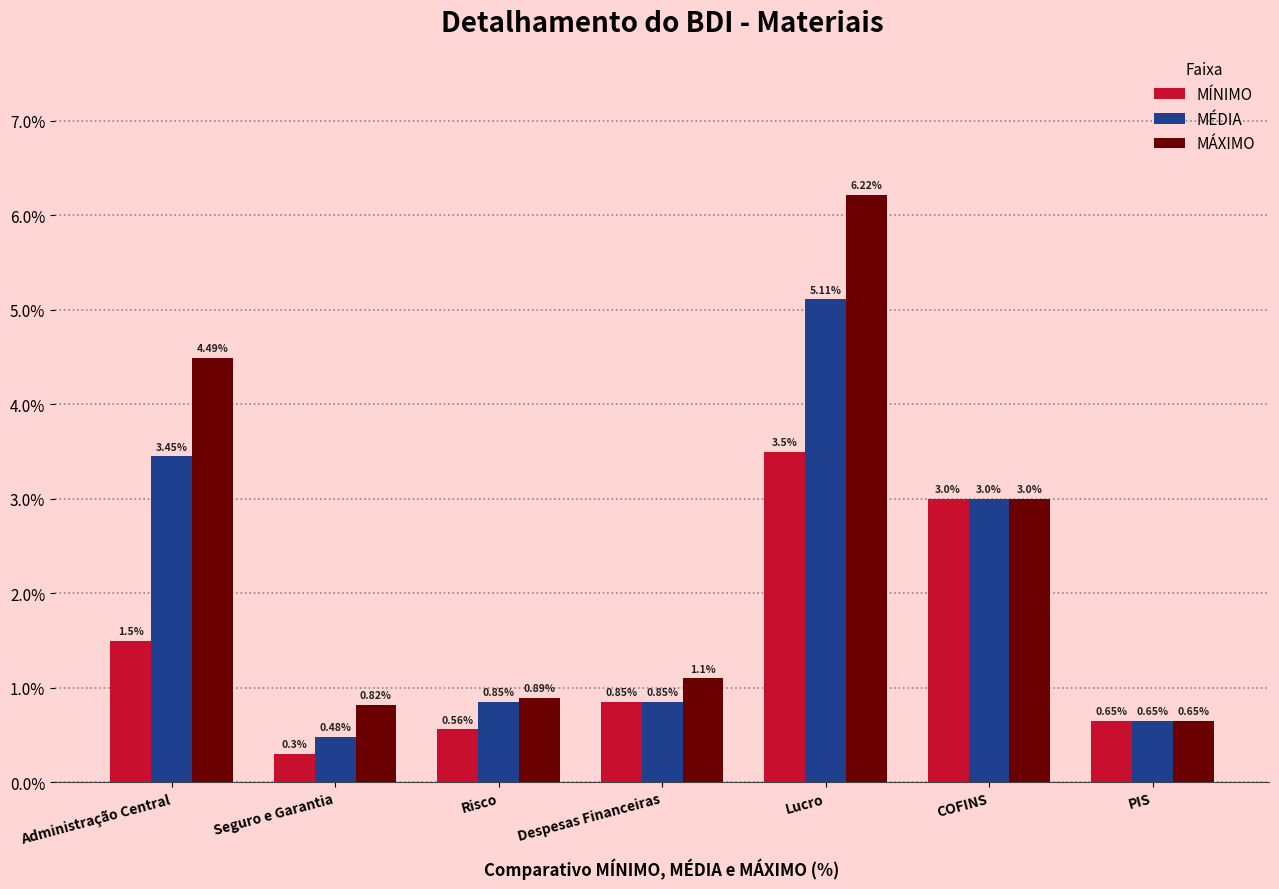

What is the label of the 1st bar from the left?

Administração Central